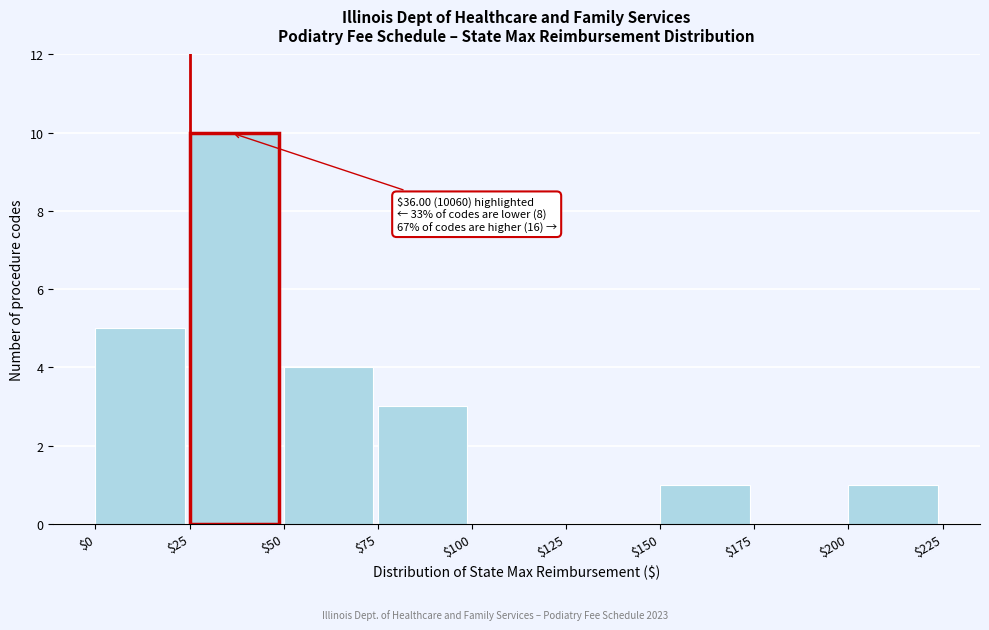

Which range on the x-axis has the tallest bar?

$25 to $50